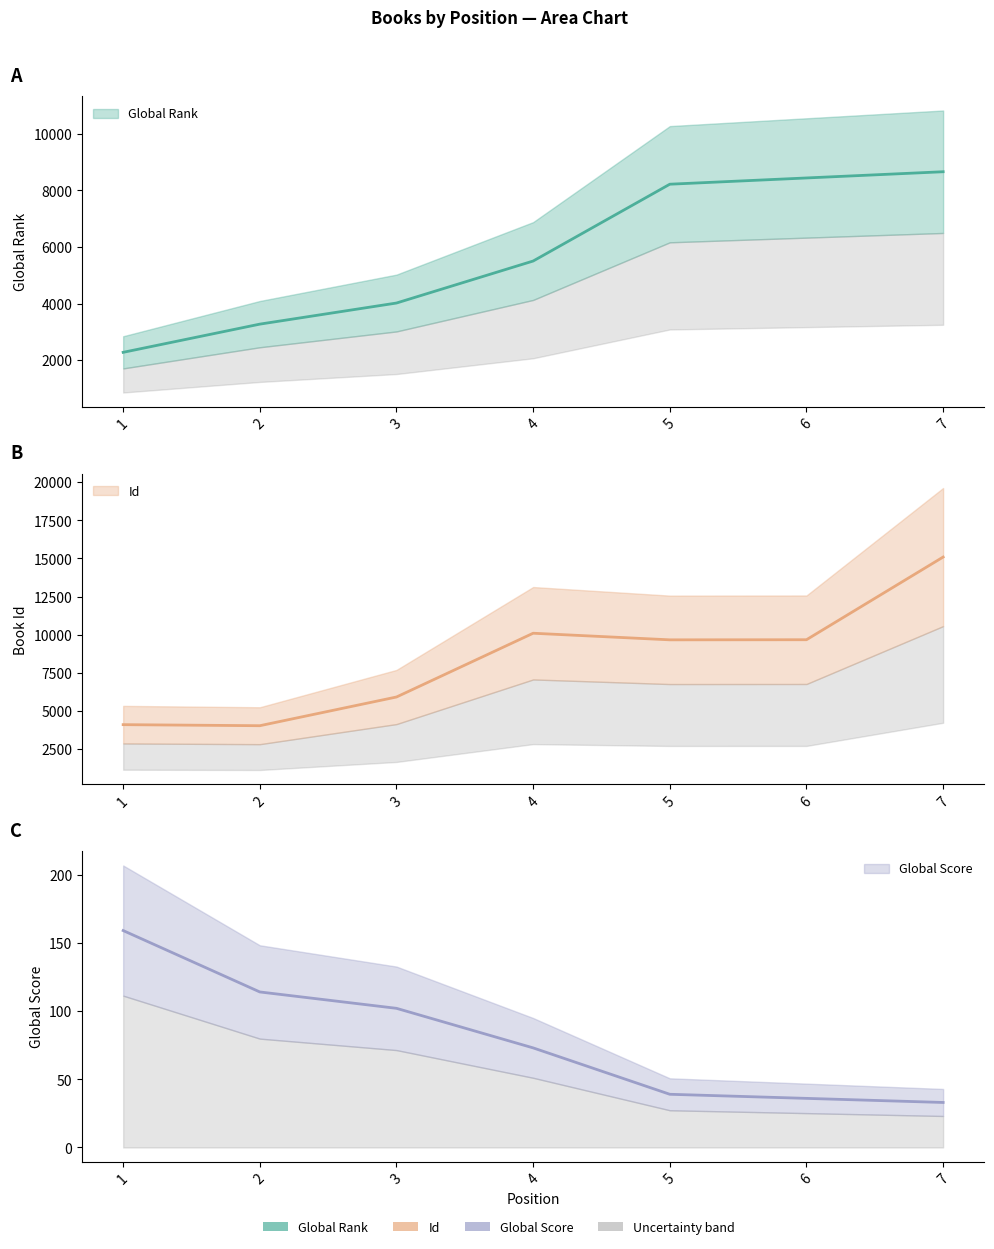

Where does the Id series first go above 9662?

4